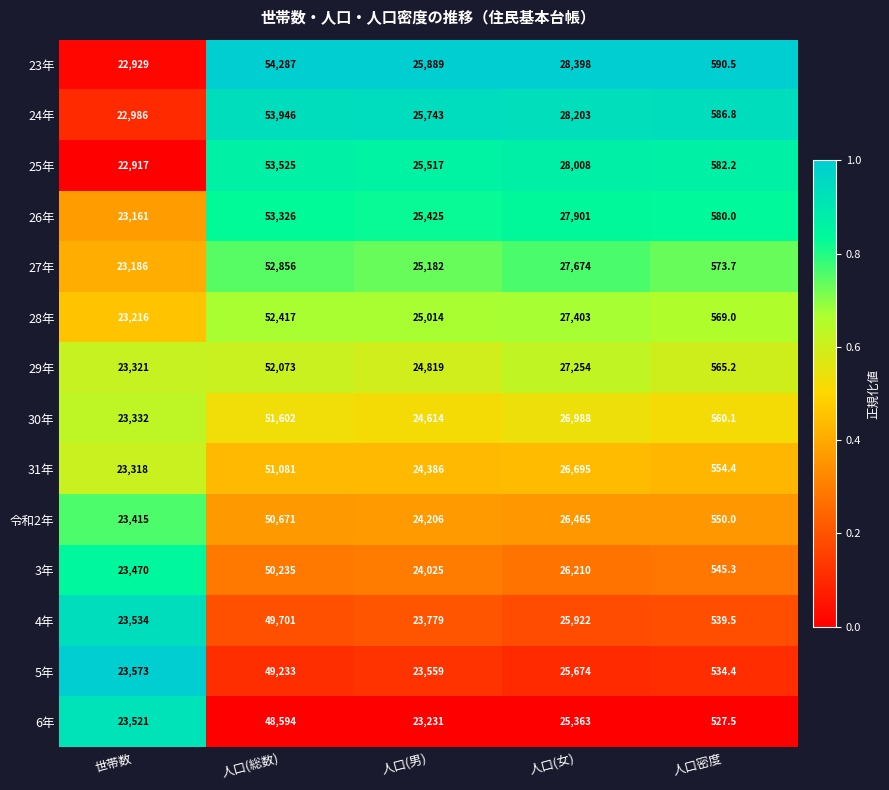

At 人口(女), list the series in order from largest to smallest.

23年, 24年, 25年, 26年, 27年, 28年, 29年, 30年, 31年, 令和2年, 3年, 4年, 5年, 6年